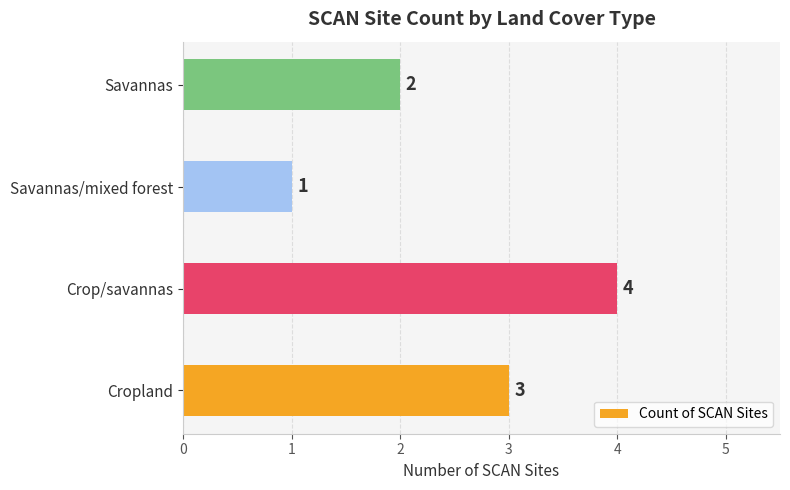

True or false: the data shows 2 at Savannas.

True